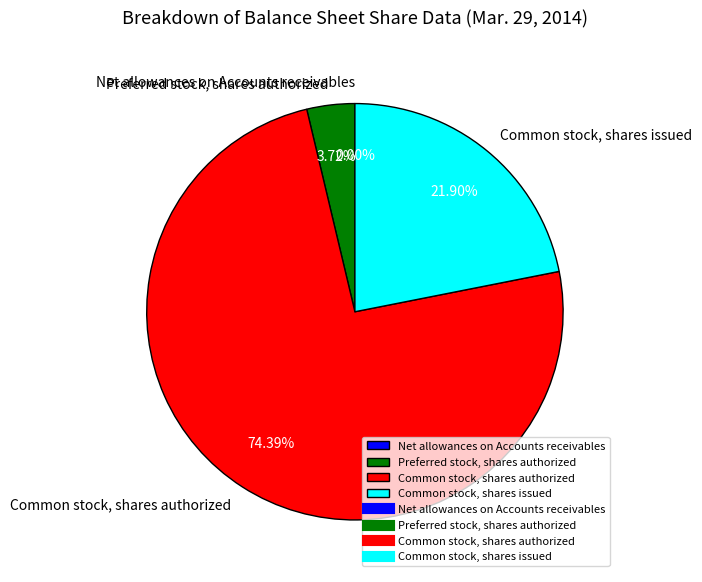

Does Common stock, shares authorized represent more than half of the total?

Yes